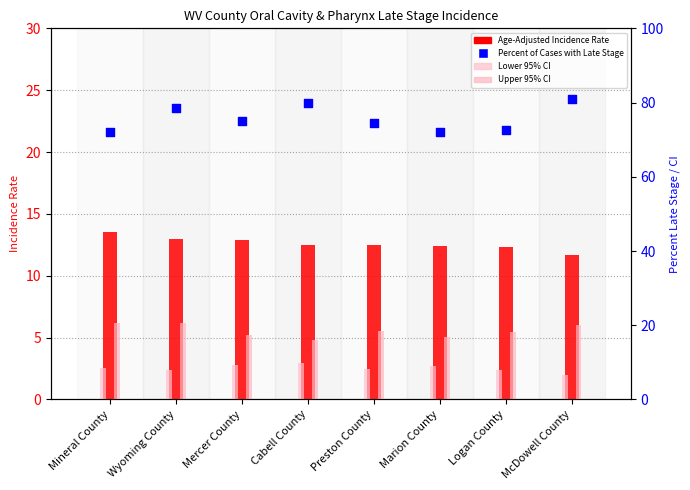

Which series has the widest spread of Y values?

Percent of Cases with Late Stage